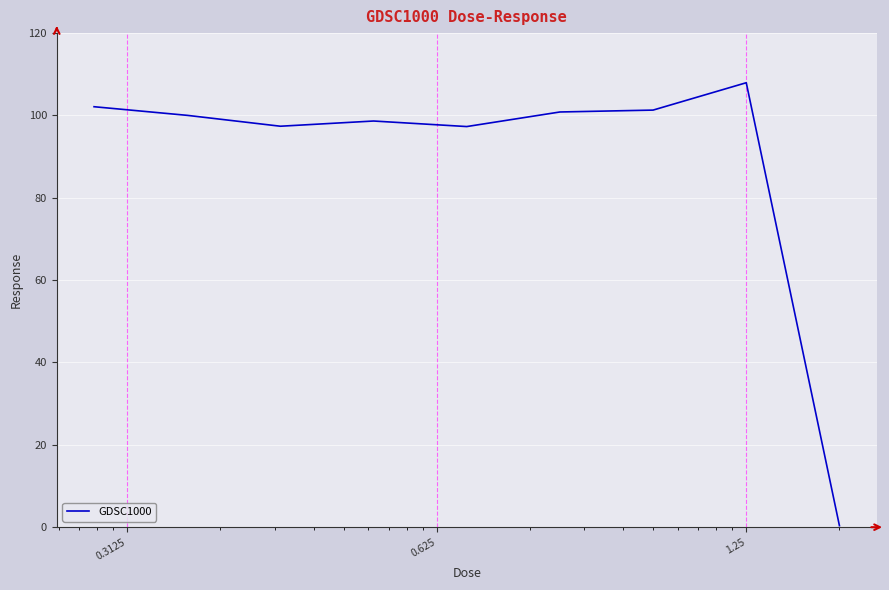

What is the difference between the maximum and minimum values?

107.6